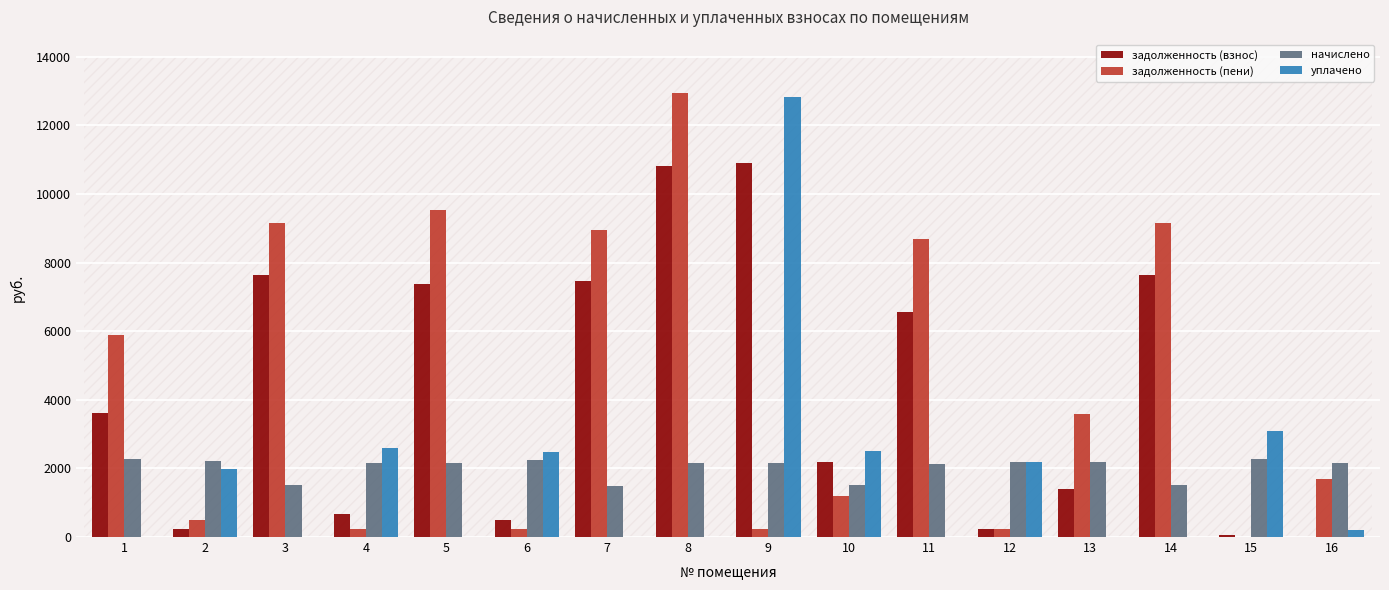

What is the spread (max minus min) of values at 7?

8957.9